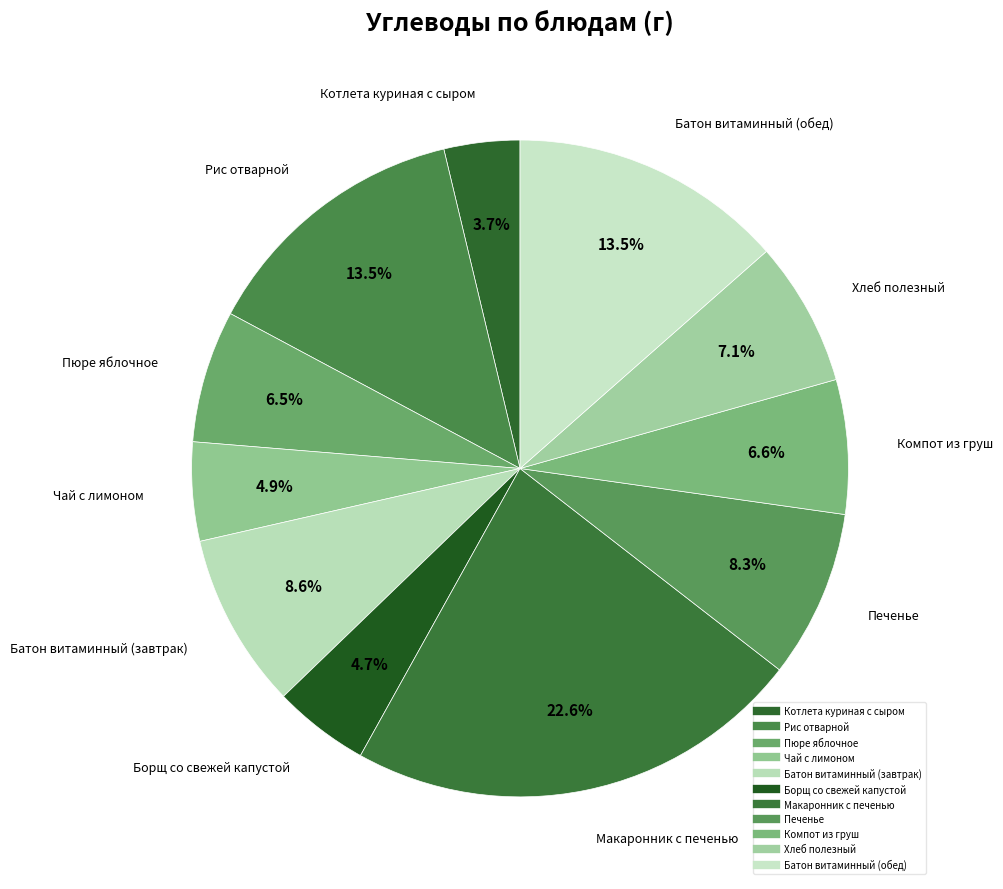

Rank the categories by value from lowest to highest.

Котлета куриная с сыром, Борщ со свежей капустой, Чай с лимоном, Пюре яблочное, Компот из груш, Хлеб полезный, Печенье, Батон витаминный (завтрак), Рис отварной, Батон витаминный (обед), Макаронник с печенью